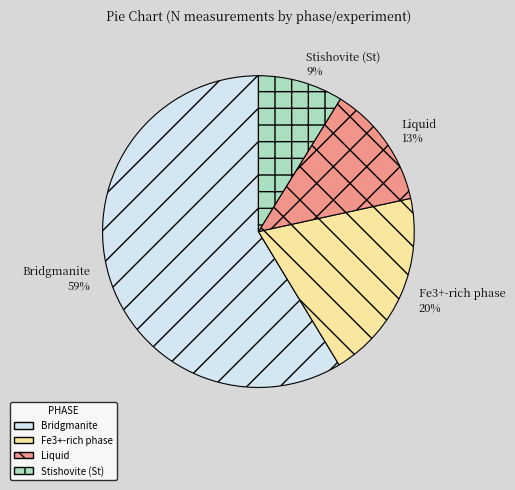

To the nearest percent, what is the difference between the largest and smallest slice percentages?

50%